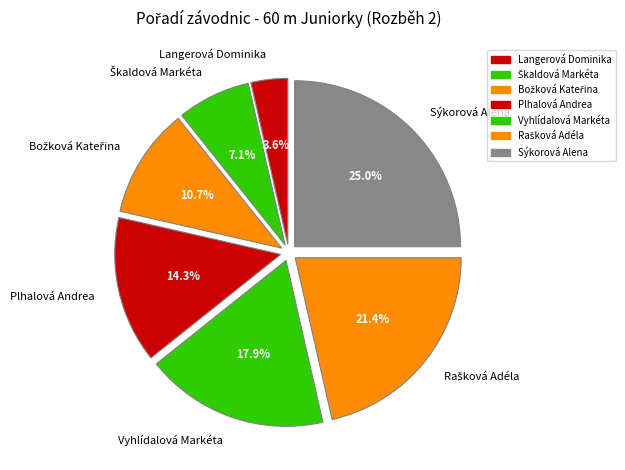

Is it true that Langerová Dominika is 4% of the pie?

True